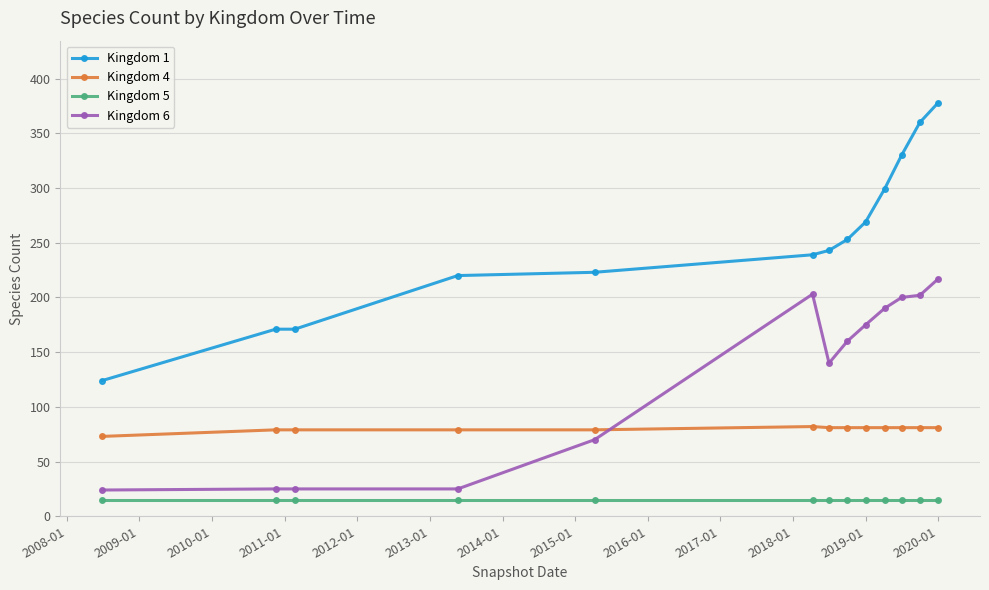

What is the smallest value displayed?

15